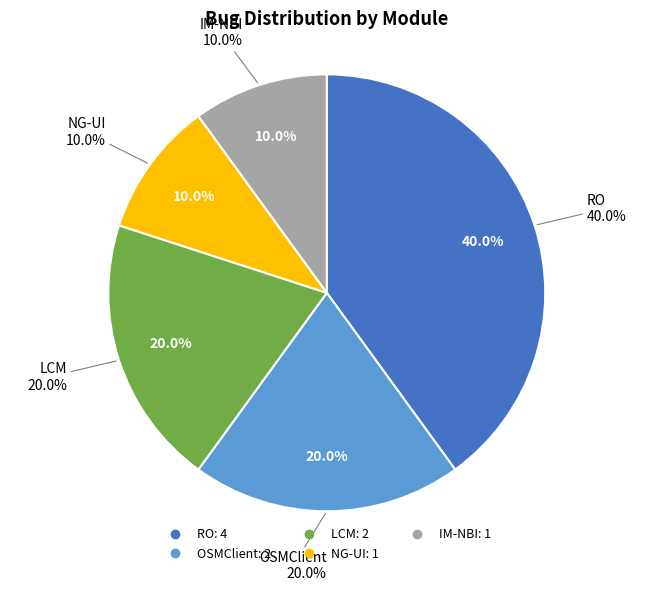

Count the number of slices in the pie.

5